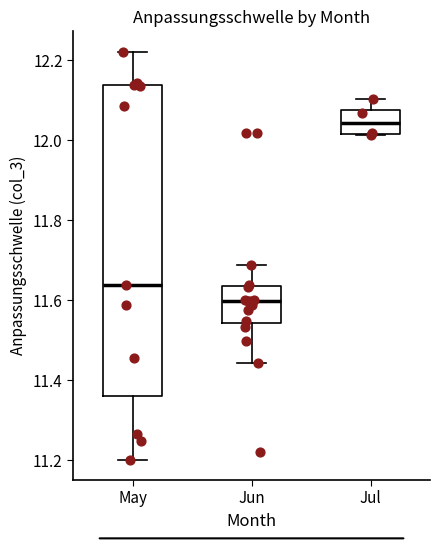

Reading left to right, transcribe this box plot: for each box, give where its median line is, the range the box spans, and where its two whiskers end, as read against the y-axis. The values are not printed on the chart, so give them approximately, as read against the axis.

May: median 11.64, box 11.36 to 12.14, whiskers 11.20 to 12.22
Jun: median 11.60, box 11.54 to 11.64, whiskers 11.44 to 11.68
Jul: median 12.04, box 12.02 to 12.08, whiskers 12.02 to 12.10